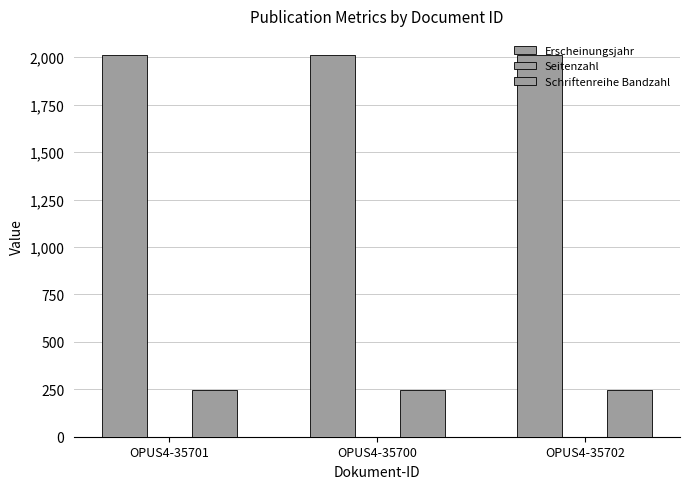

How many groups of bars are there?

3